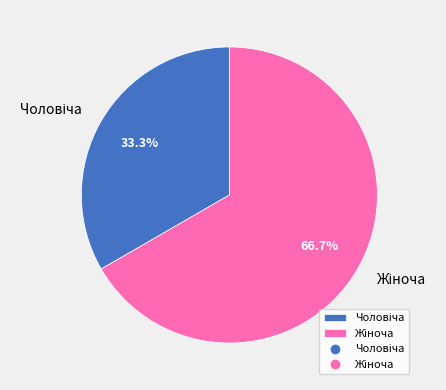

Does any single category account for the majority?

Yes